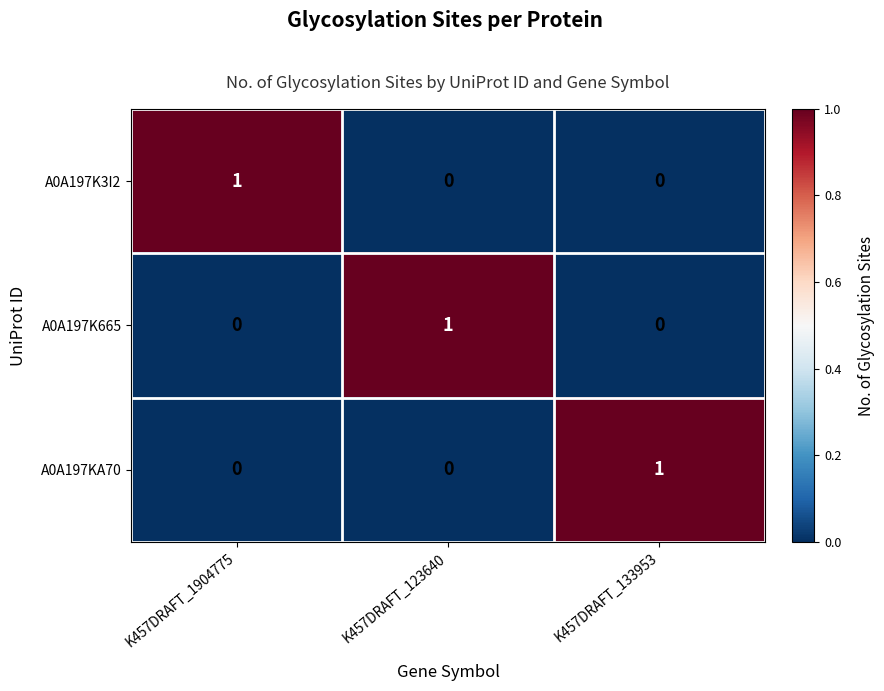

At how many categories does at least one series exceed 0?

3